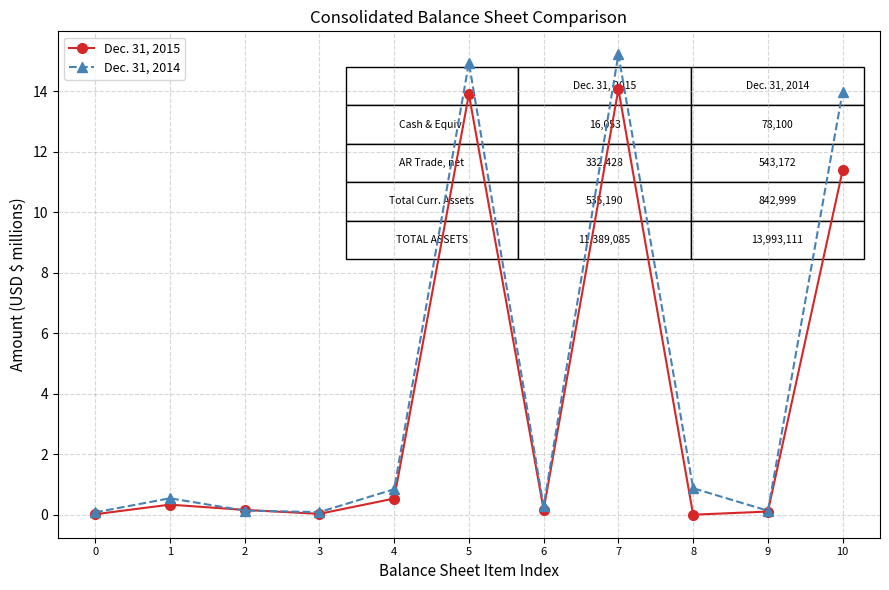

Which series has the largest range (max minus min)?

Dec. 31, 2014